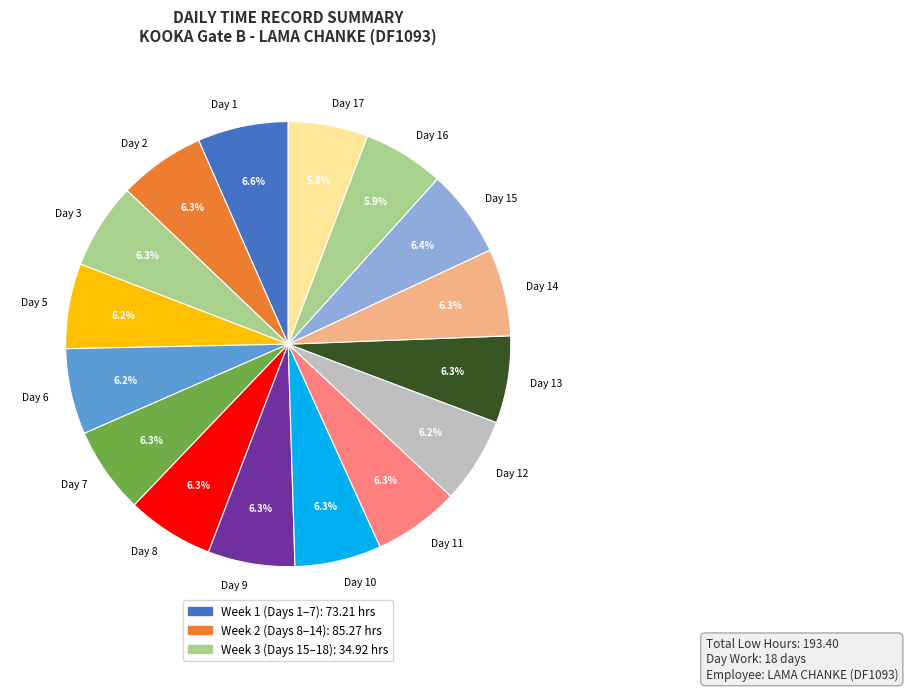

Is there any slice that represents more than half of the pie?

No